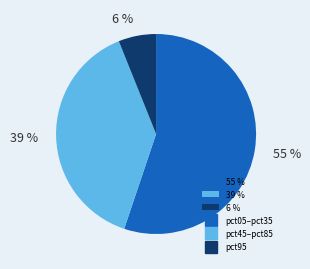

How many slices are in this pie chart?

3